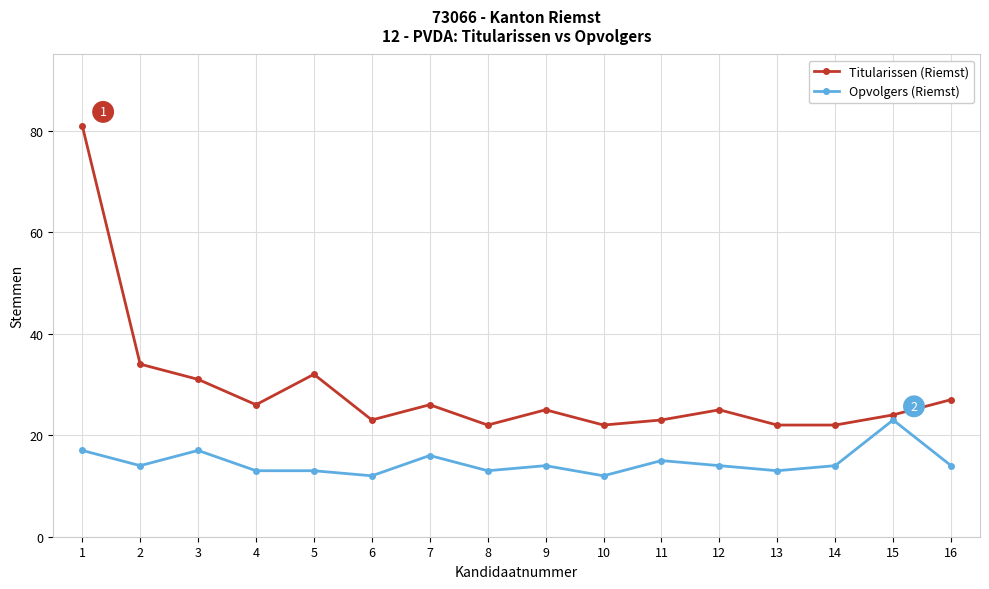

Which category has the highest value across all series?

1